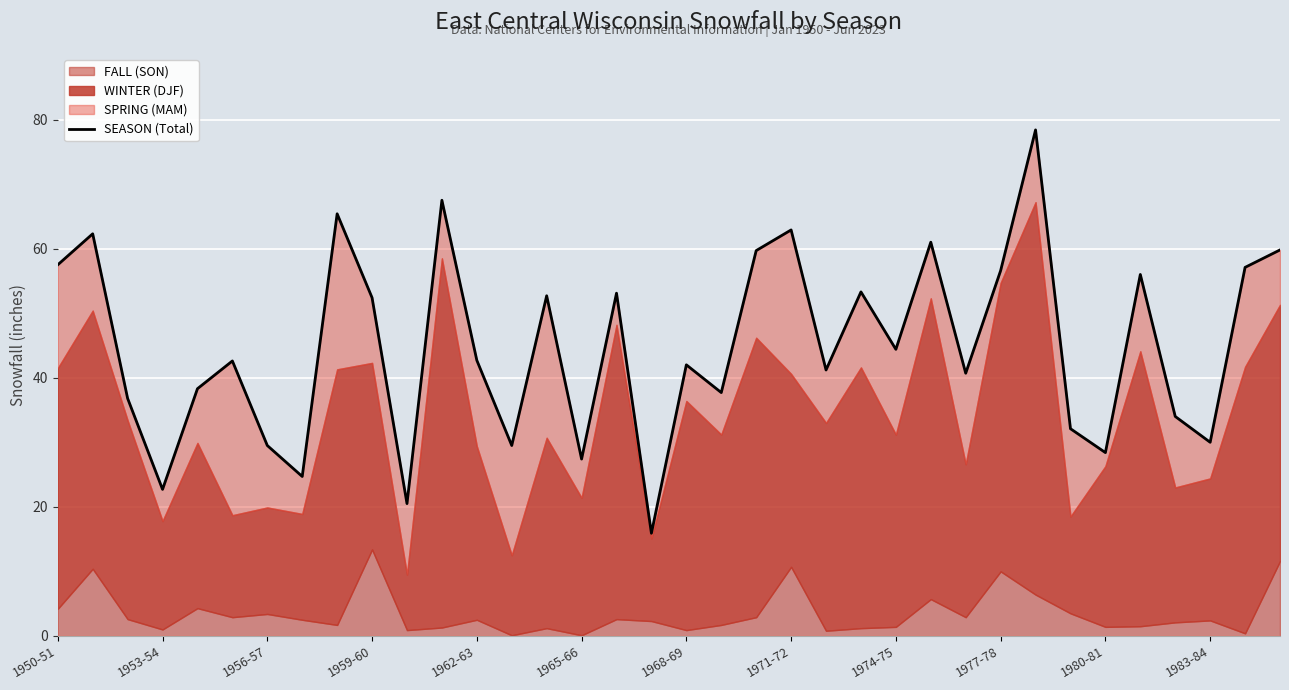

What is the sum of all values?

1616.8